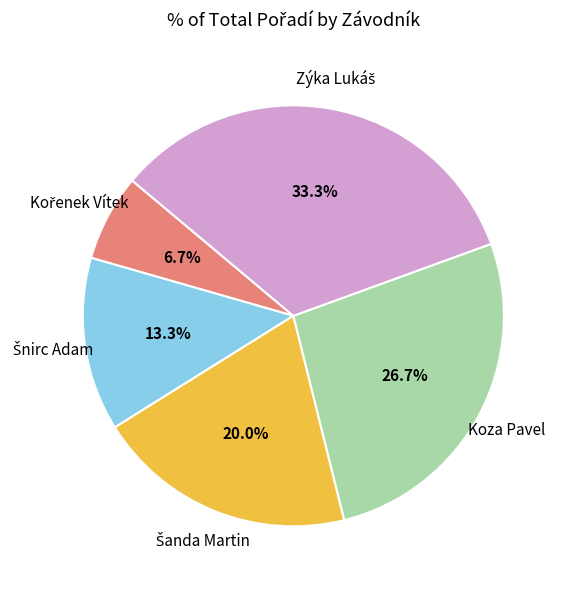

Does any single category account for the majority?

No